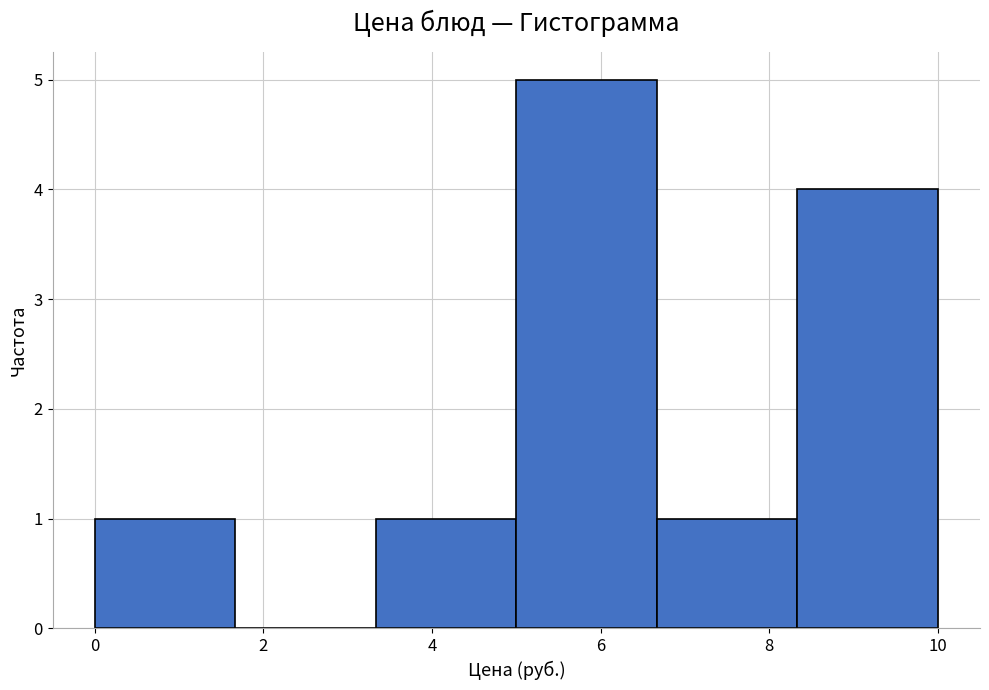

What is the height of the bar covering 6.6 to 8.4 on the x-axis? Neither the bar edges nor the heights are printed on the chart, so give them approximately, as read against the axes.

1